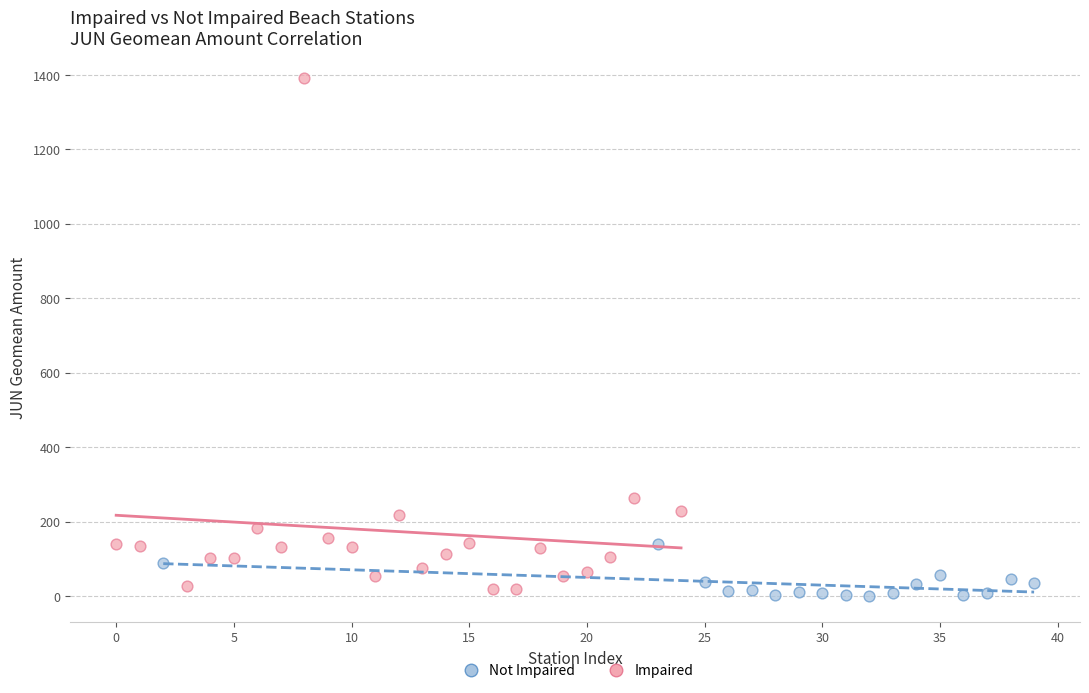

Which series reaches the maximum Y coordinate?

Impaired